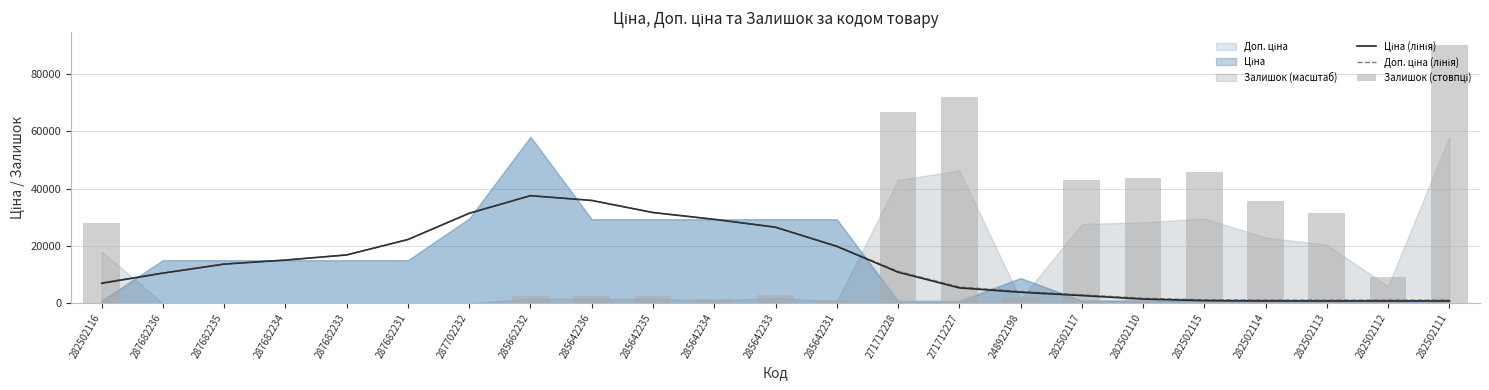

True or false: Ціна (лінія) has a value of 26504.6 at 285642233.

True